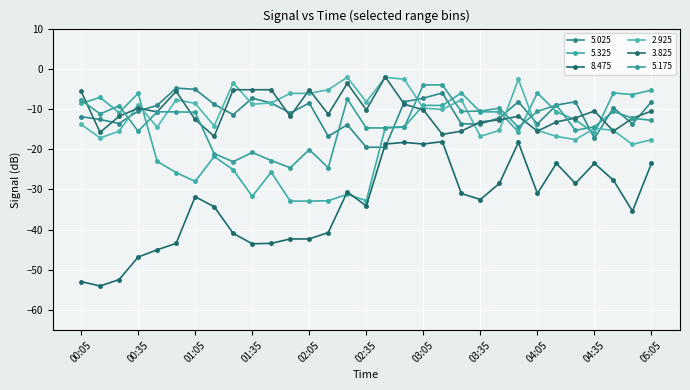

Does the chart have visible grid lines?

Yes